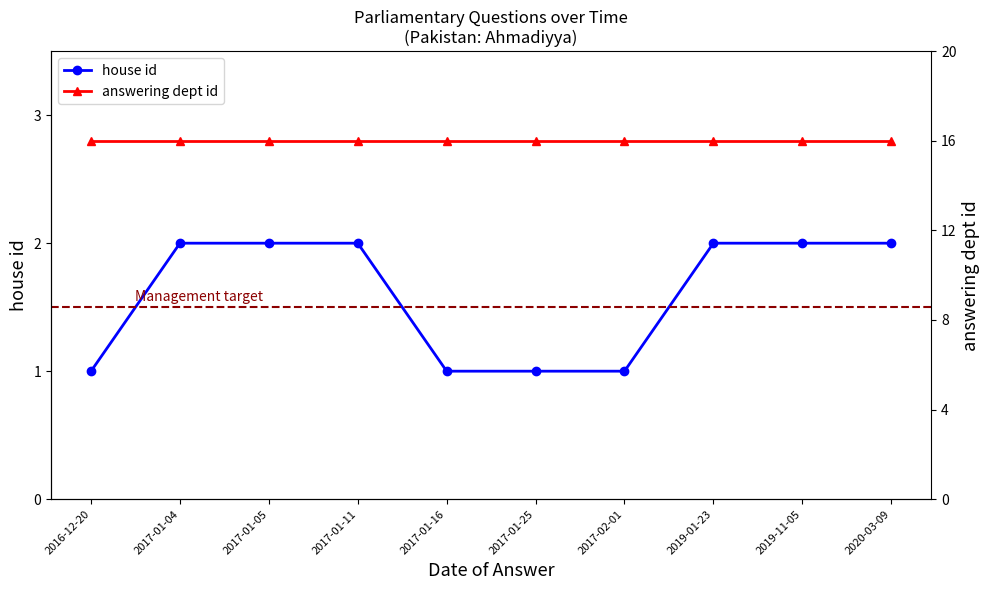

What is the spread (max minus min) of values at 2020-03-09?

14